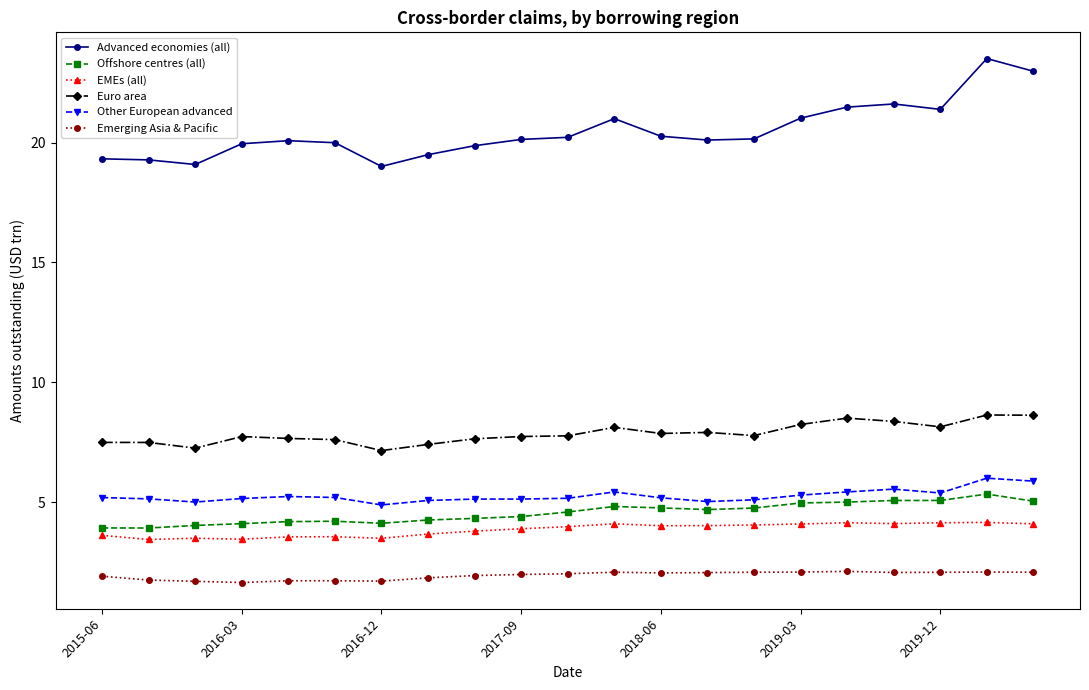

Which series has the widest spread of values?

Advanced economies (all)